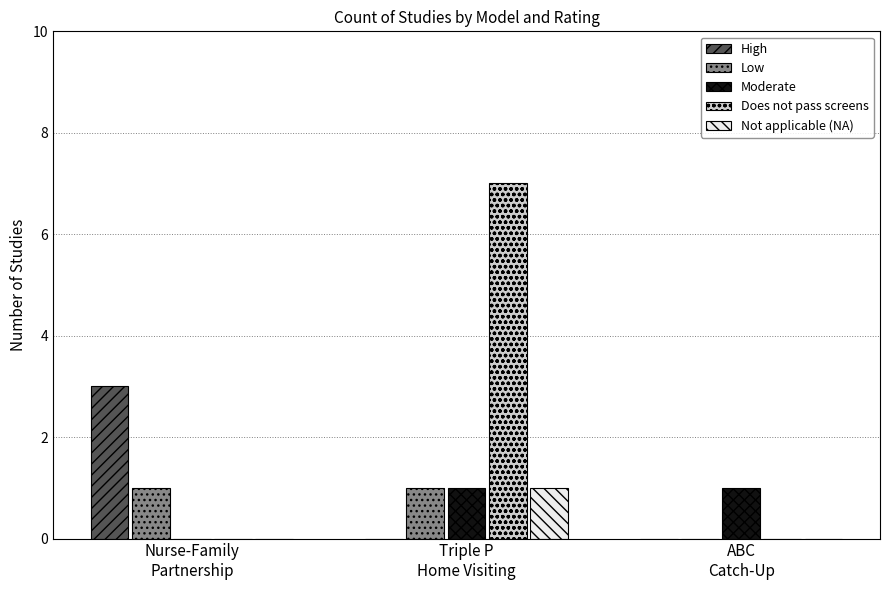

What is the maximum value shown in the chart?

7